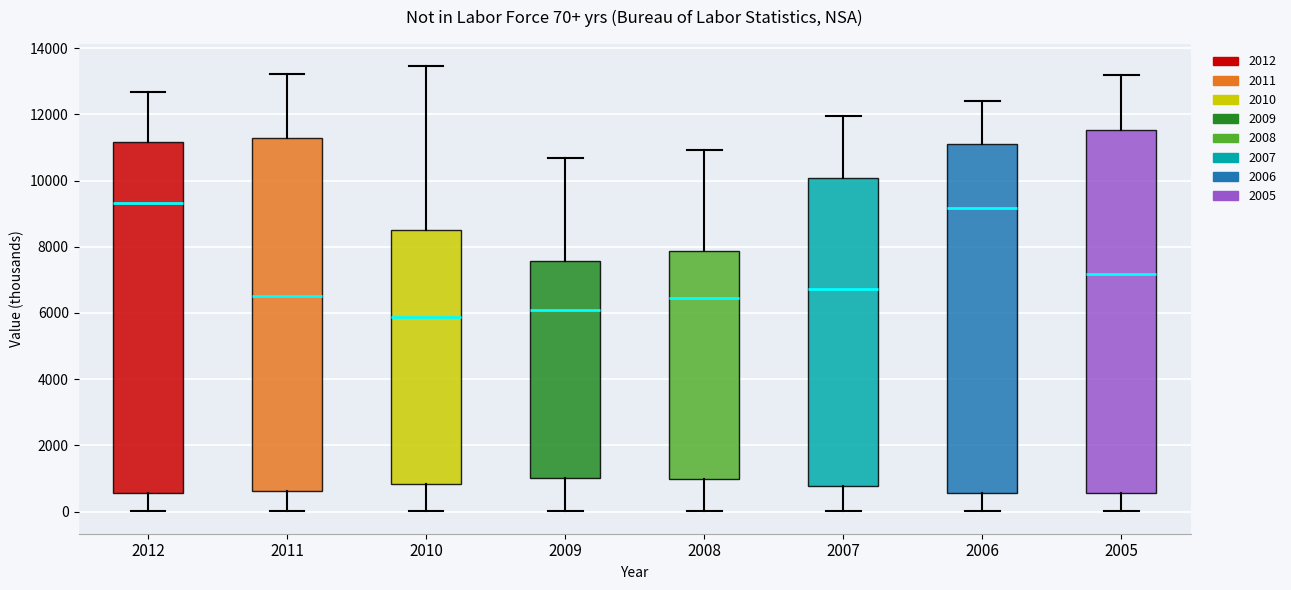

Which box's median line is the lowest?

2010